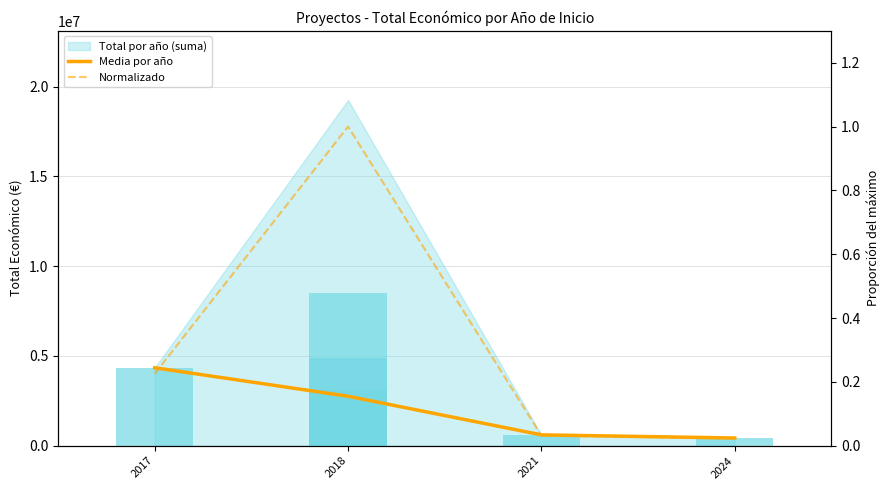

True or false: Media por año has a value of 598659.0 at 2021.

True